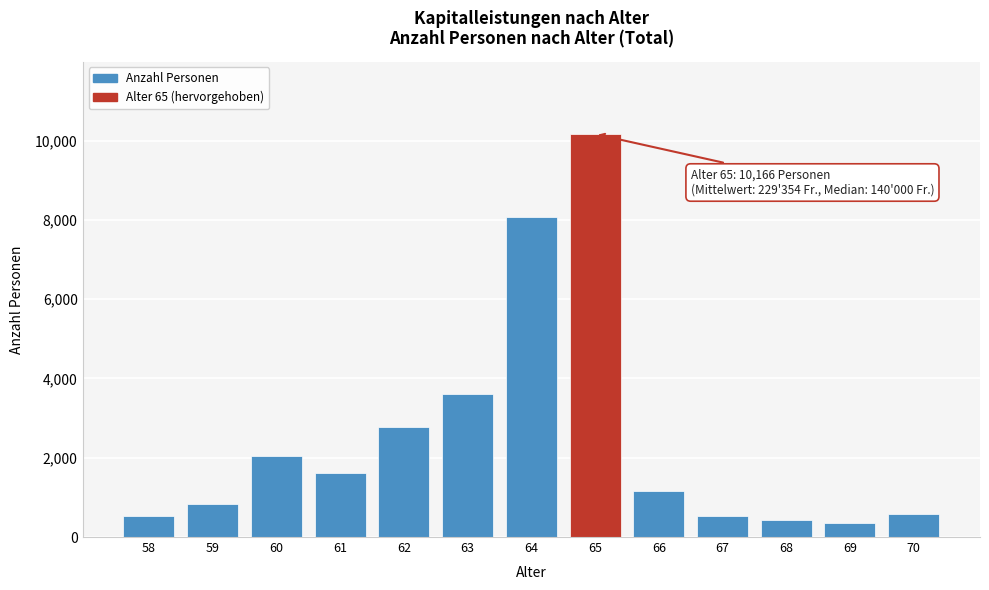

What is the ratio of the value at 66 to the value at 60?

0.6